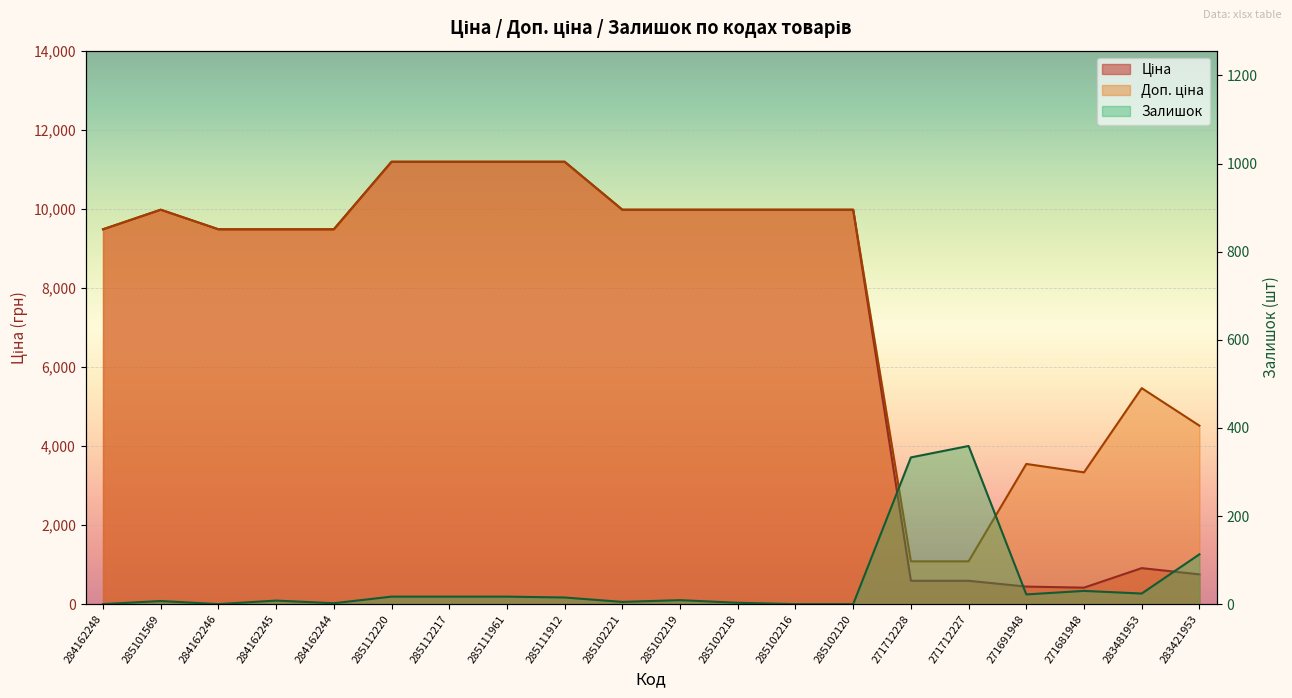

True or false: Доп. ціна has more than 1 interior local peaks.

True